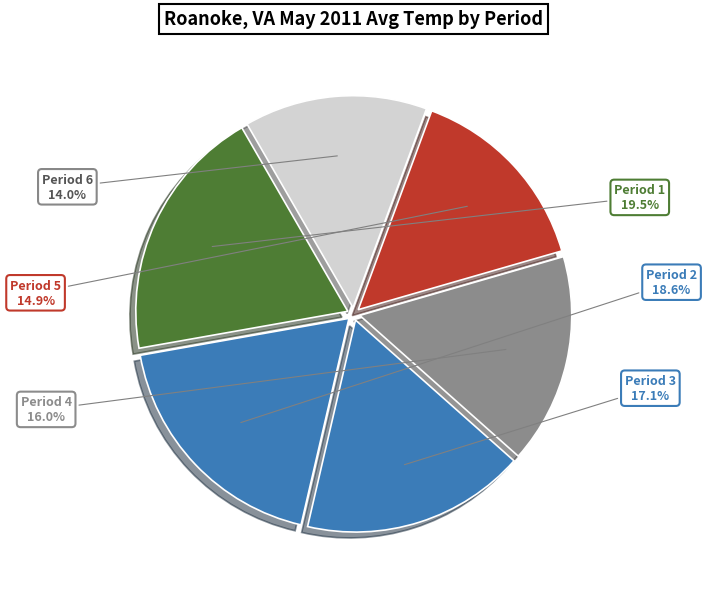

How many segments does this pie chart have?

6